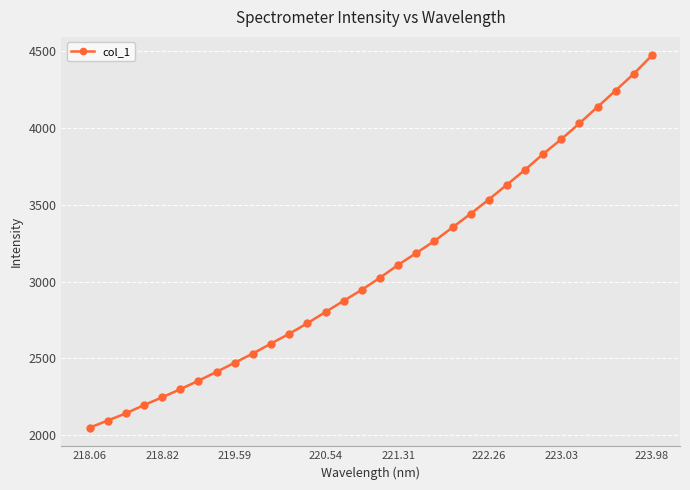

How many categories are shown in the chart?

32